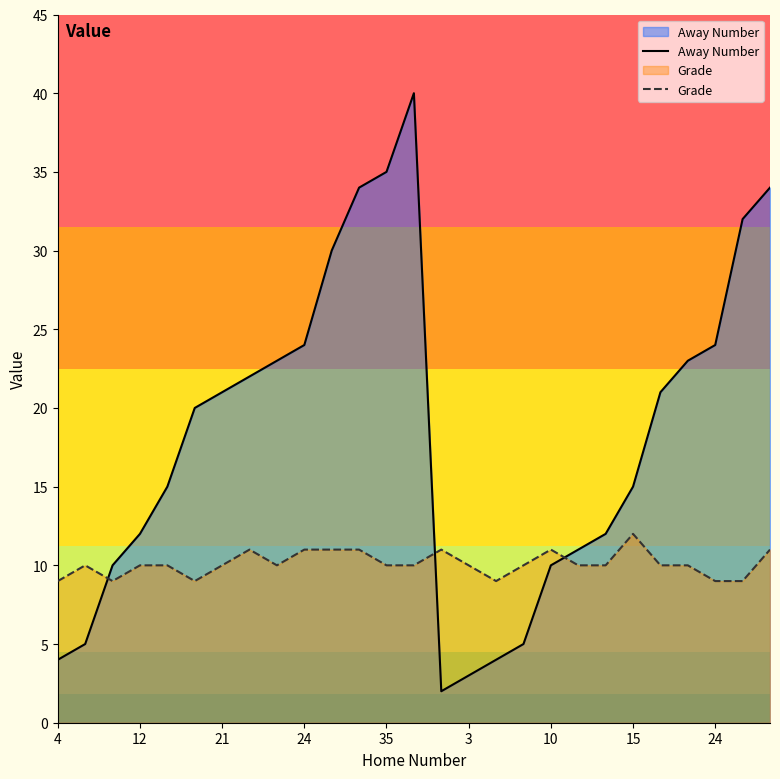

How many interior local valleys does the Grade series have?

4